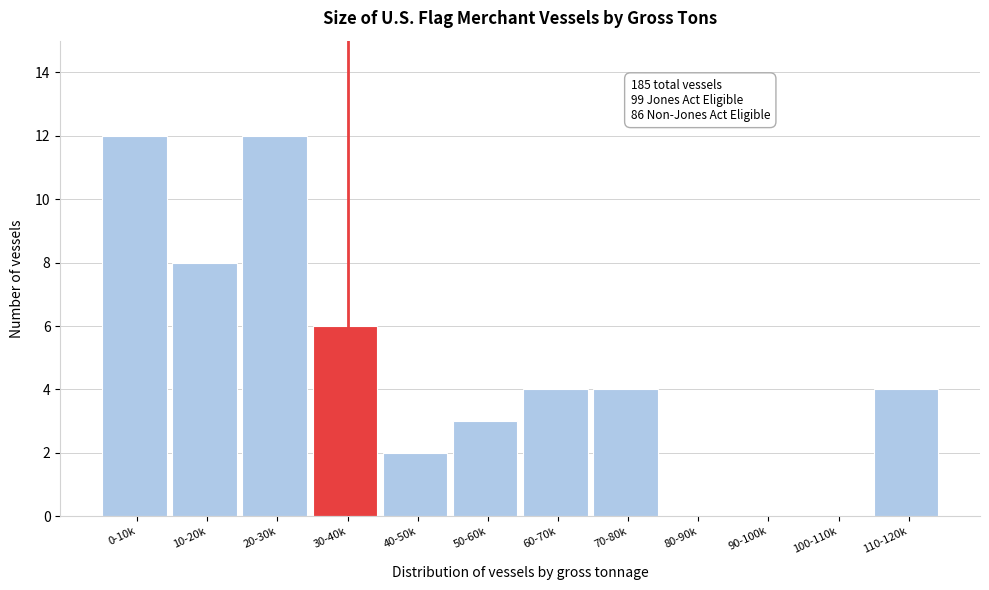

Reading left to right, list all the values displayed in this chart.

0-10k=12	10-20k=8	20-30k=12	30-40k=6	40-50k=2	50-60k=3	60-70k=4	70-80k=4	80-90k=0	90-100k=0	100-110k=0	110-120k=4